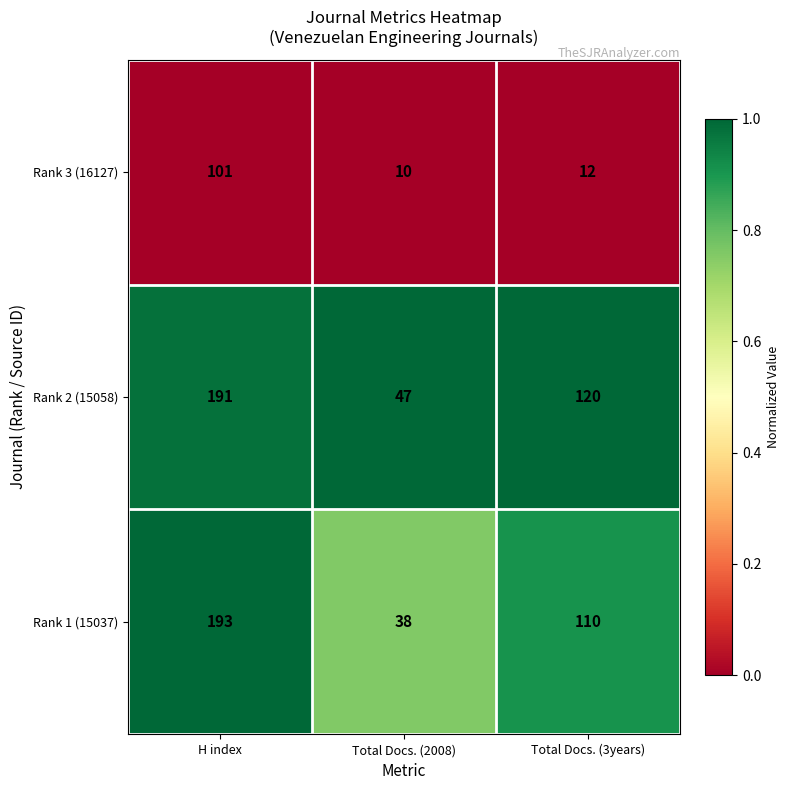

What is the minimum value for Rank 3 (16127)?

10